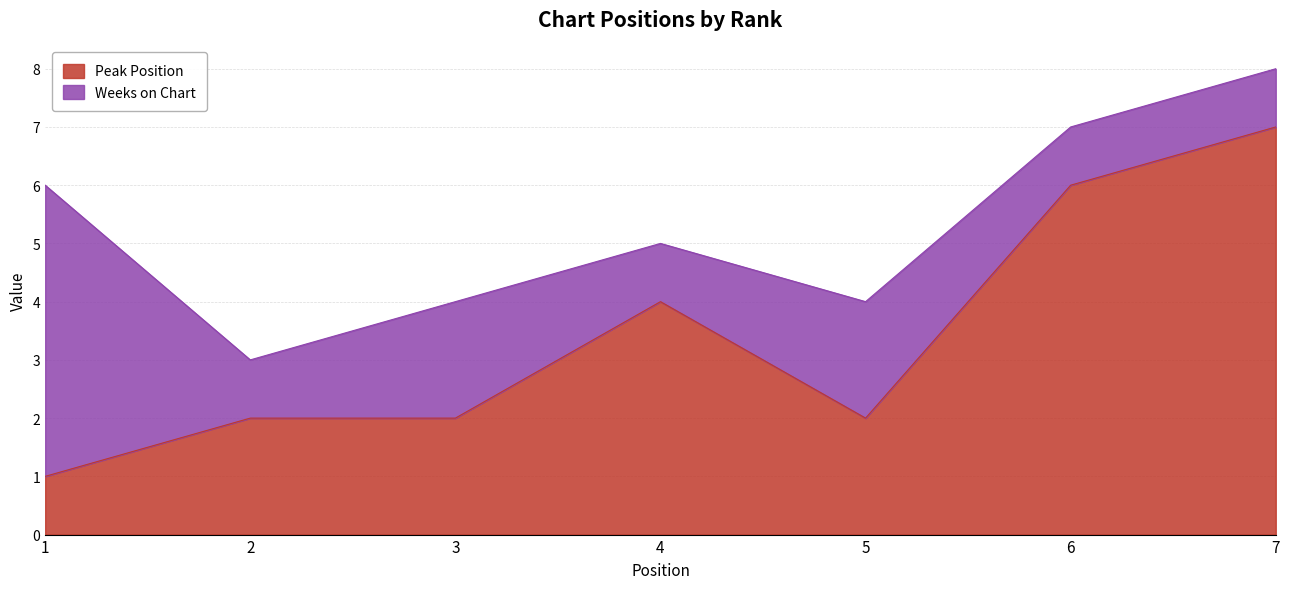

Which label corresponds to the largest value in the chart?

7